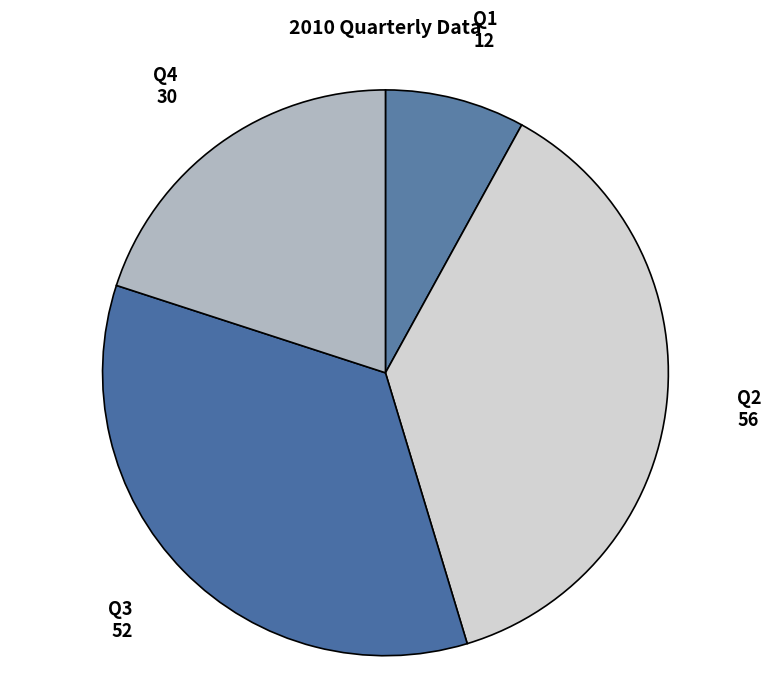

Count the number of slices in the pie.

4